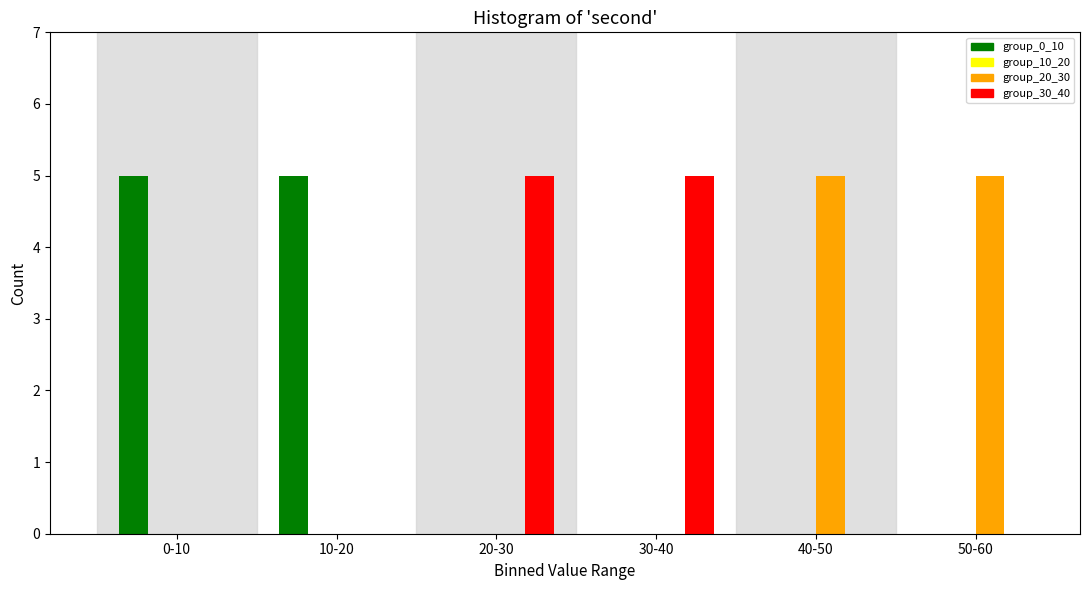

Reading left to right, extract all data points from this chart.

group_0_10: 0-10=5	10-20=5	20-30=0	30-40=0	40-50=0	50-60=0
group_20_30: 0-10=0	10-20=0	20-30=0	30-40=0	40-50=5	50-60=5
group_30_40: 0-10=0	10-20=0	20-30=5	30-40=5	40-50=0	50-60=0